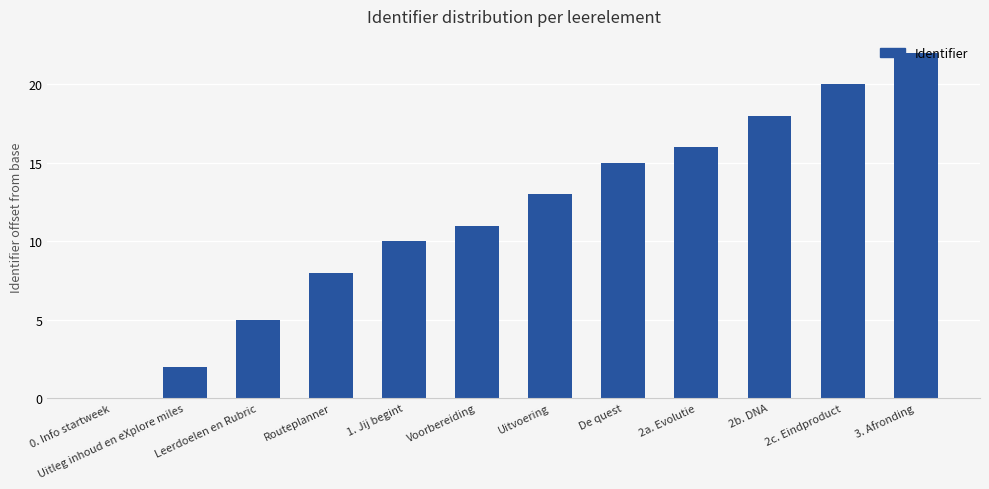

How many distinct data groups are displayed?

1